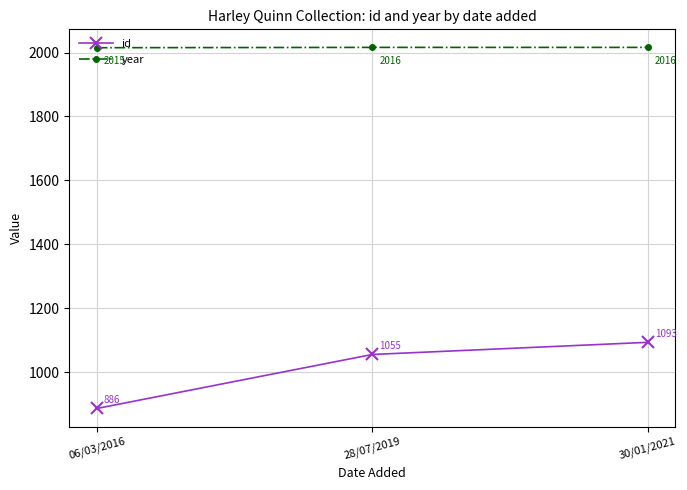

Count the id values in the range 886 to 1093.

3